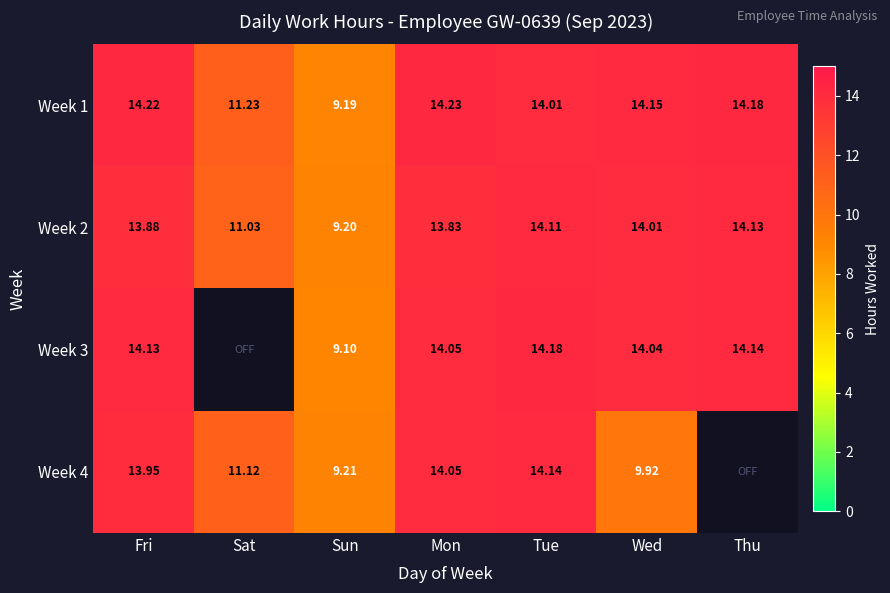

The Week 1 series shows 2.7 at Sat. True or false?

False